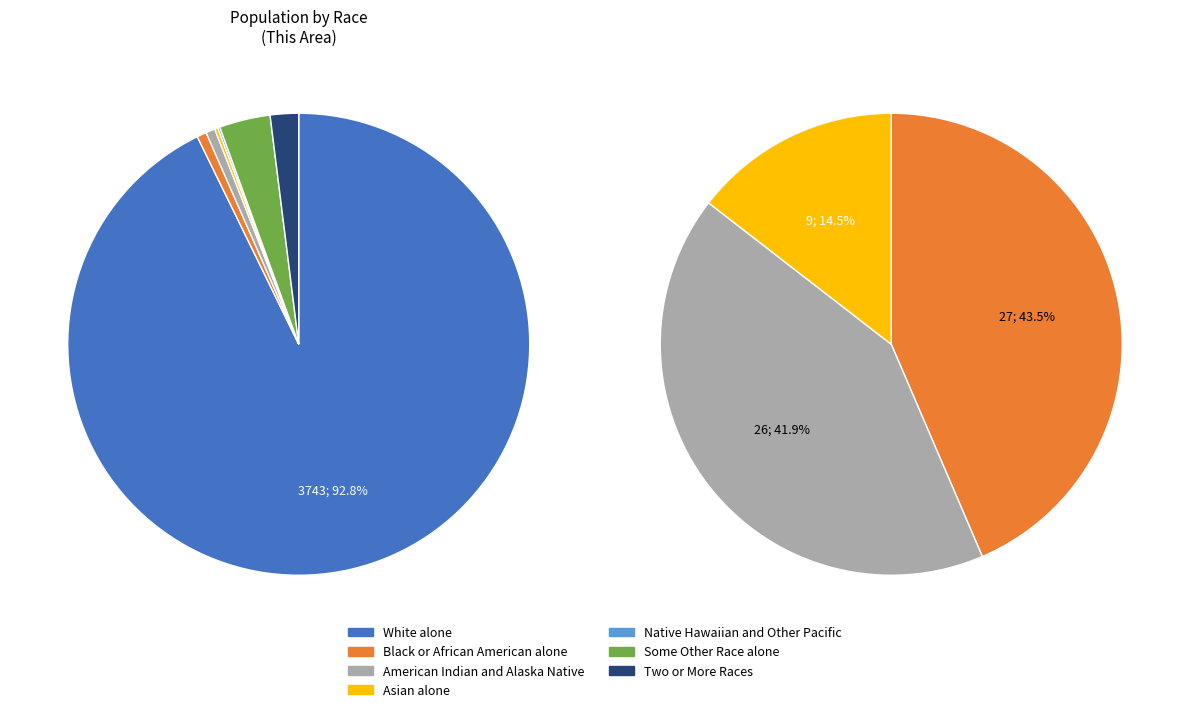

To the nearest percent, what is the difference between the largest and smallest slice percentages?

93%